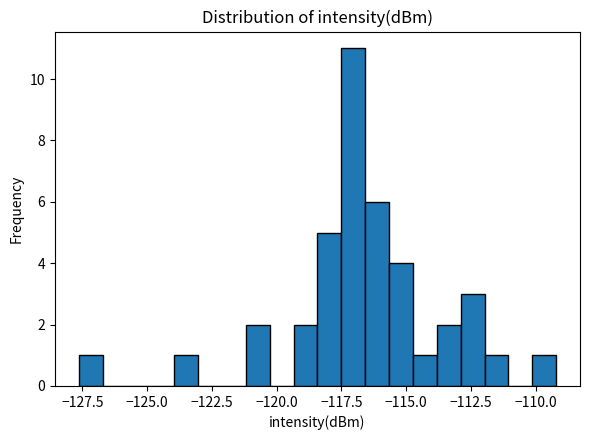

Around what value on the x-axis is the tallest bar? Give the approximate position of its centre, as read against the axis.

-117.0